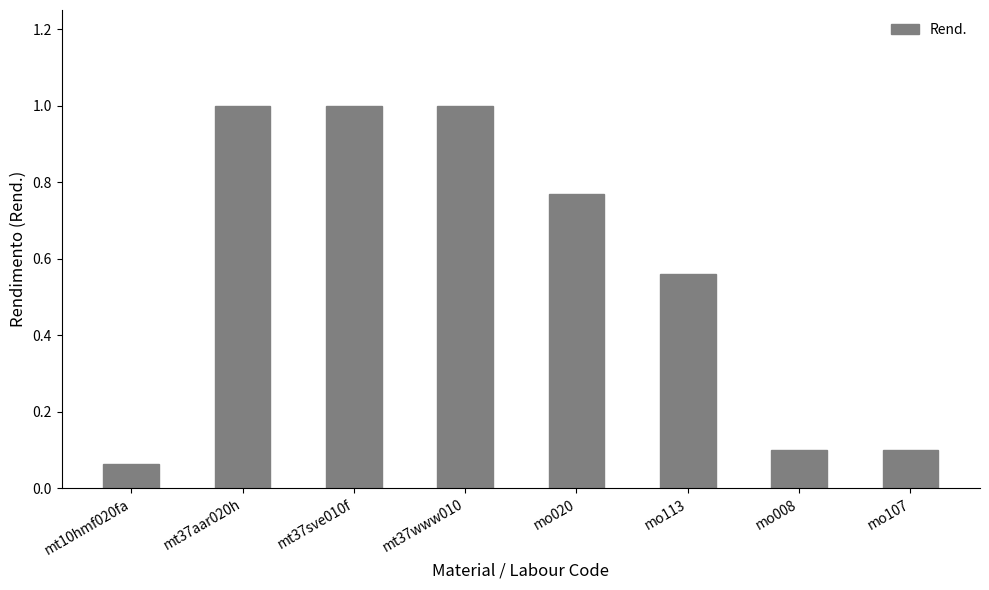

Between mo113 and mo107, which is larger?

mo113